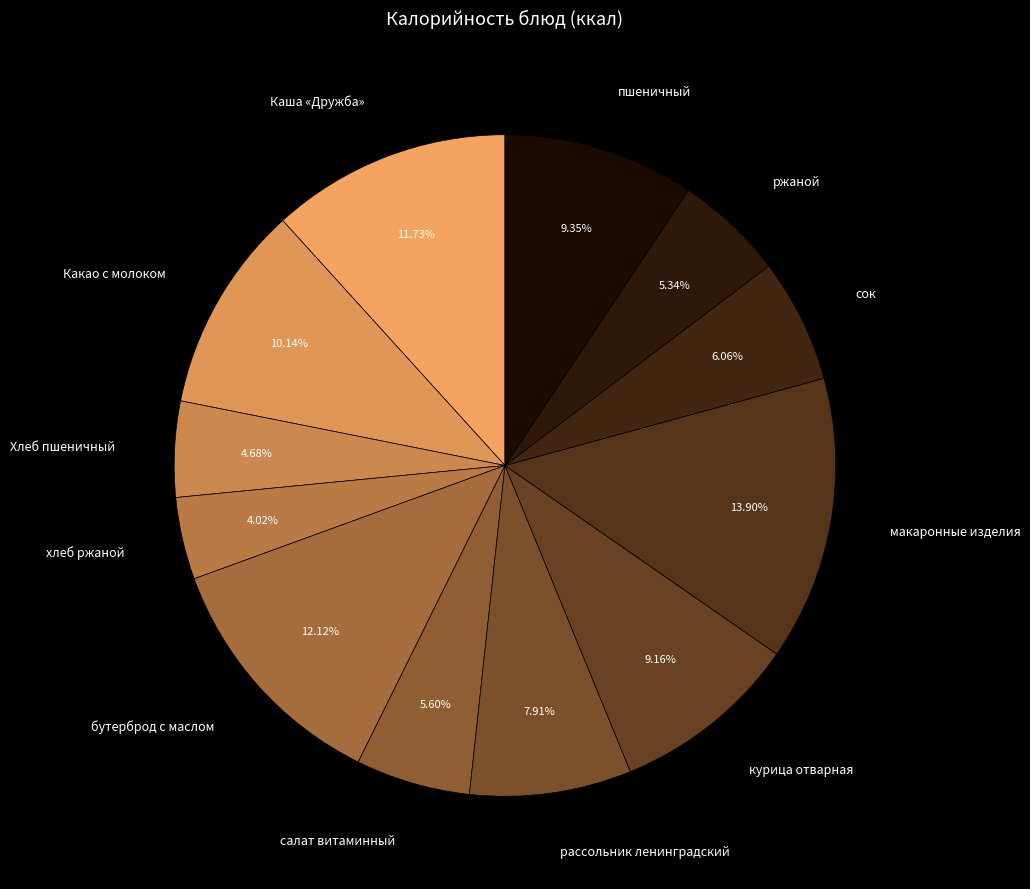

What is the ratio of the value at хлеб ржаной to the value at бутерброд с маслом?

0.3